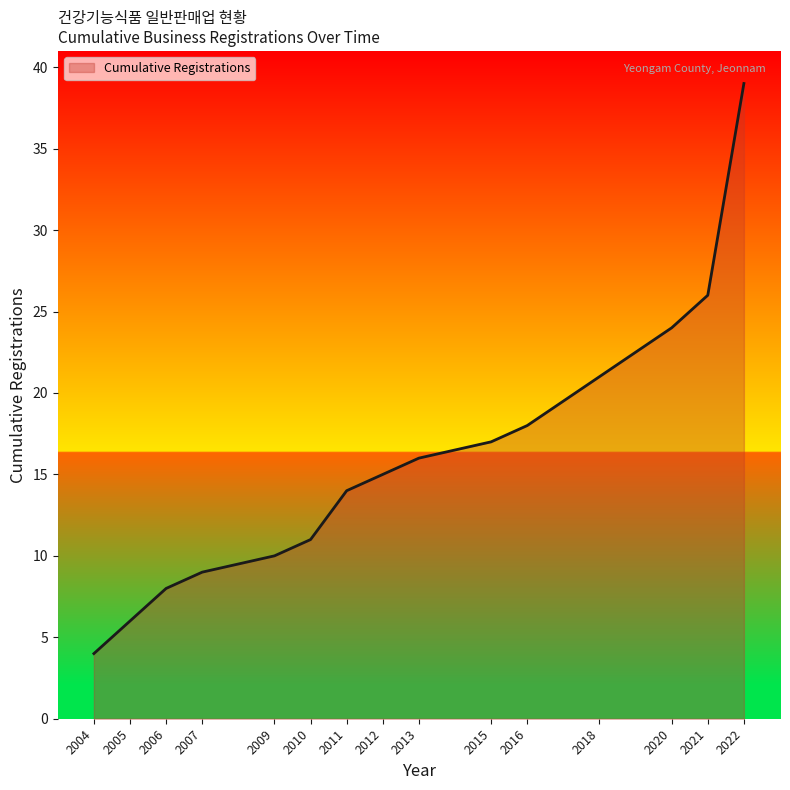

The value at 2004 is 7. True or false?

False